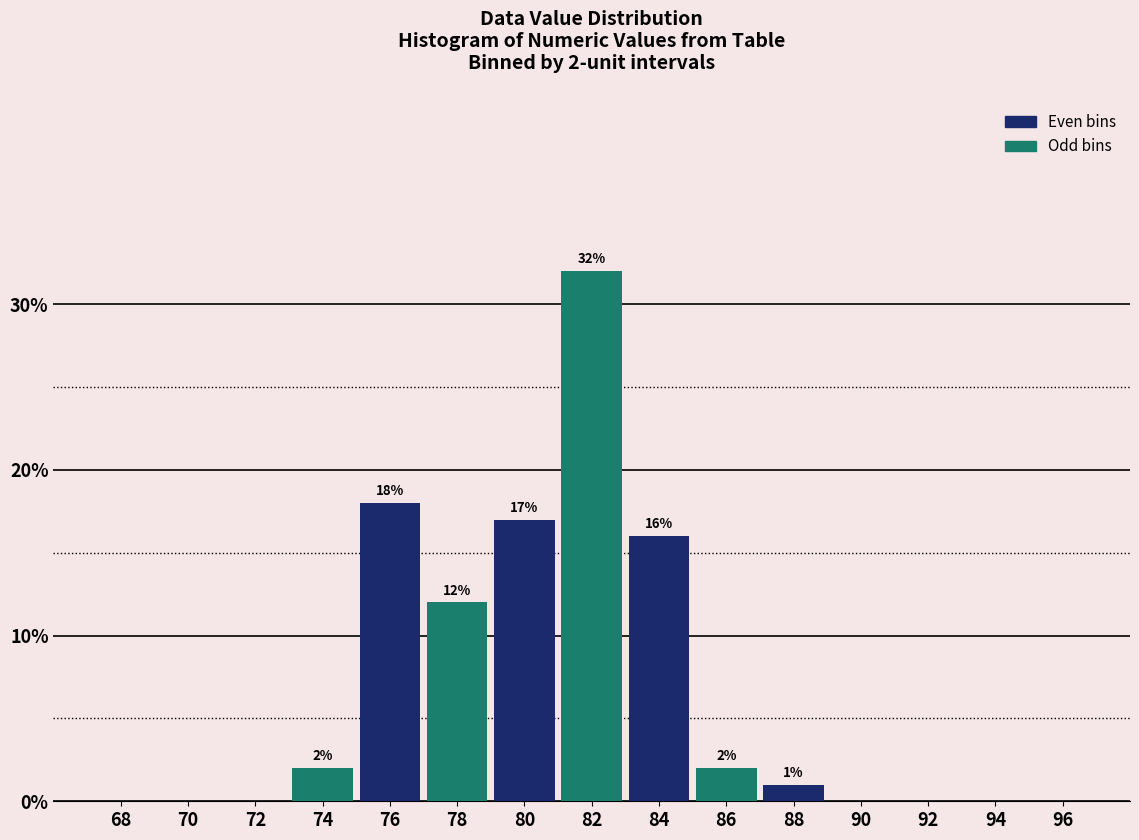

Reading left to right, extract all data points from this chart.

68=0	70=0	72=0	74=2	76=18	78=12	80=17	82=32	84=16	86=2	88=1	90=0	92=0	94=0	96=0